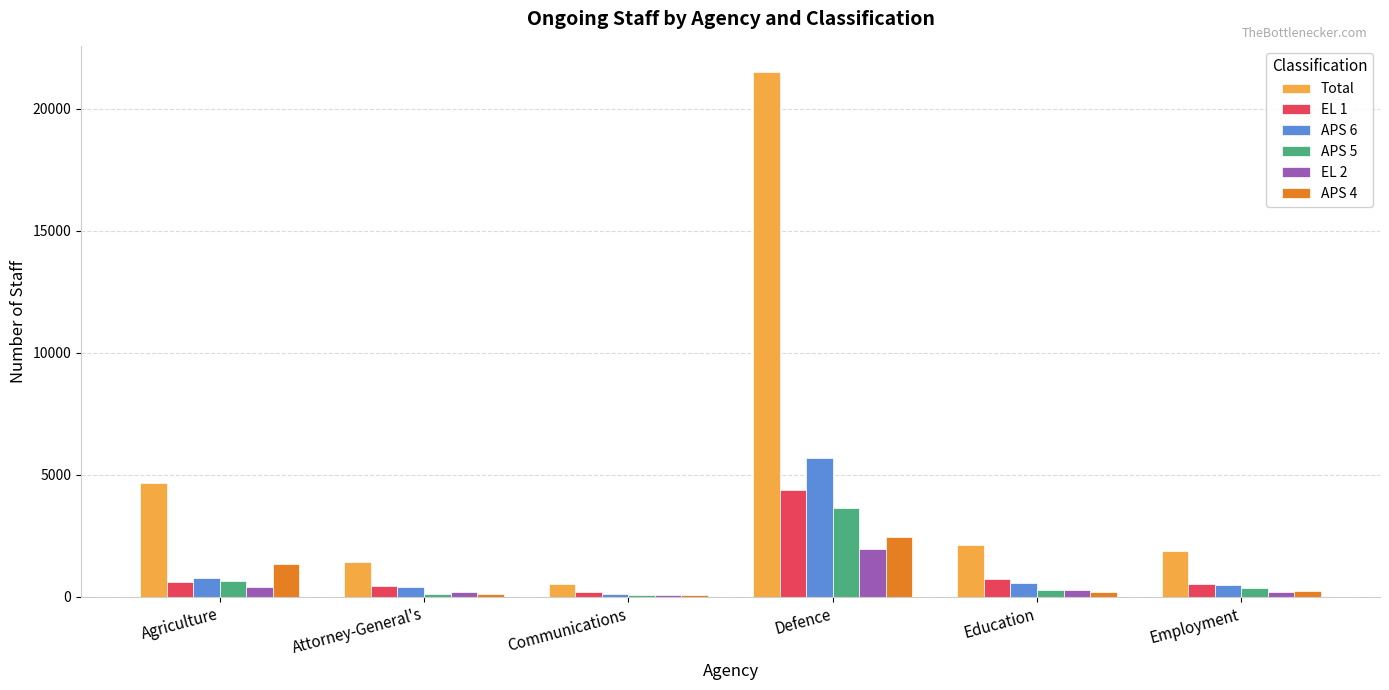

What is the greatest value displayed?

21498